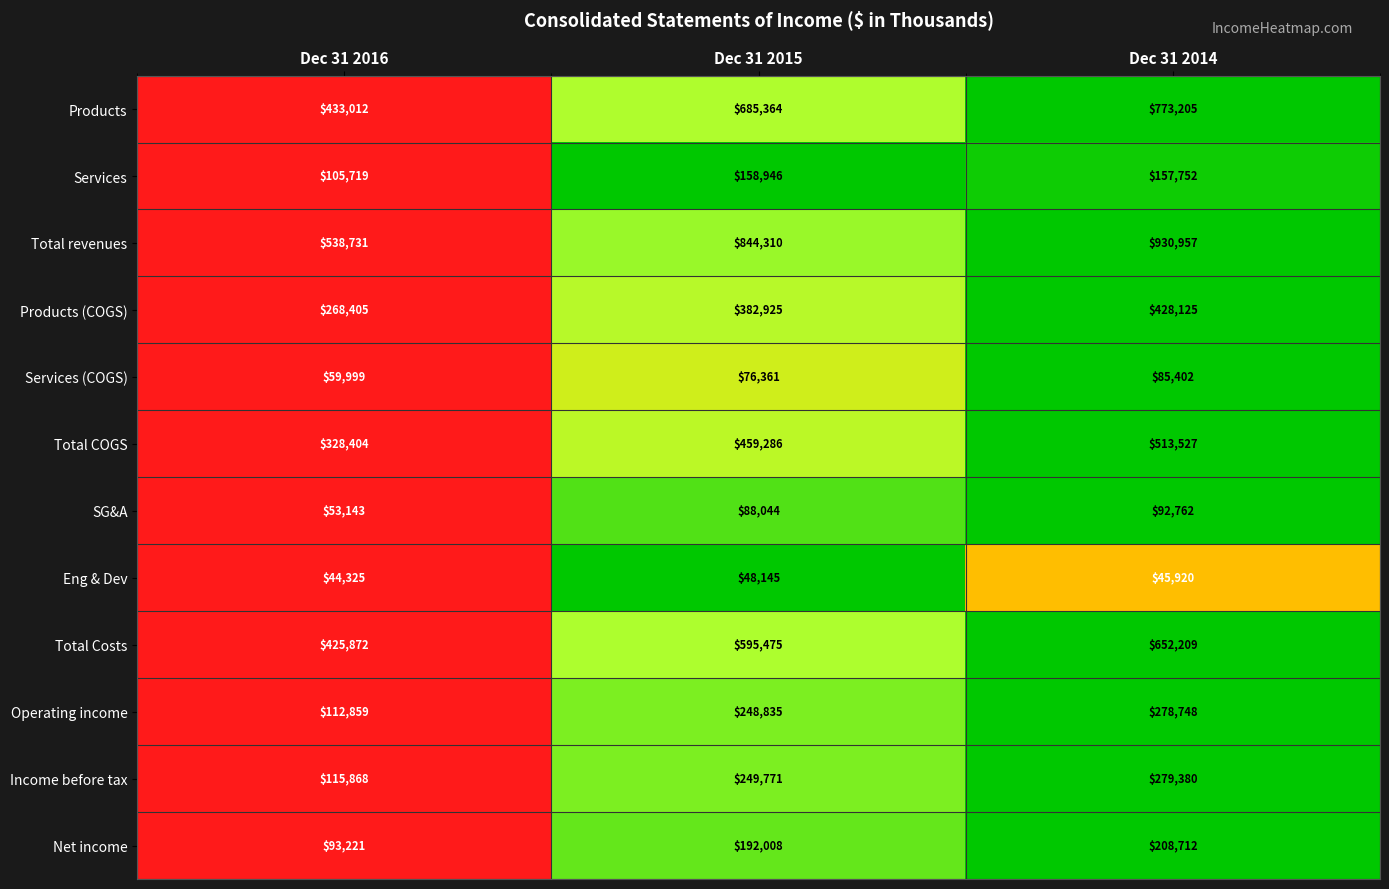

How many data points in Income before tax are less than 249771?

1